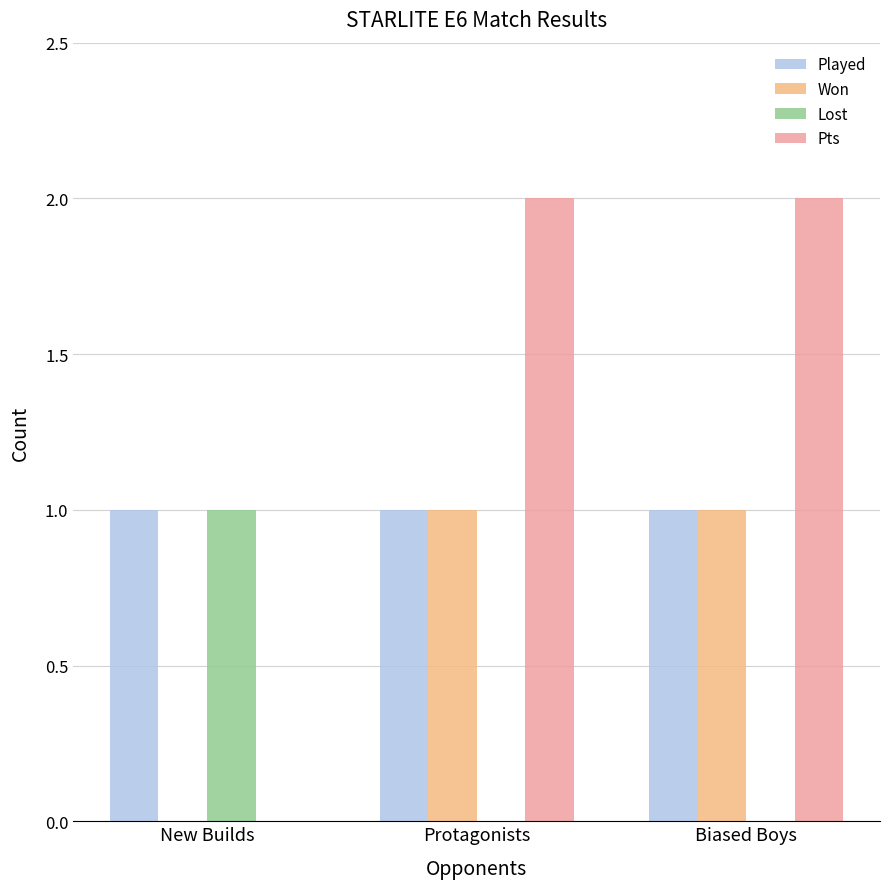

What is the total value across all series at Protagonists?

4